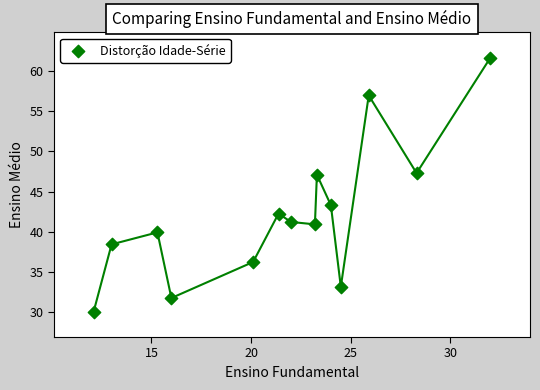

What Y value in the scatter plot is closest to 45?

43.3